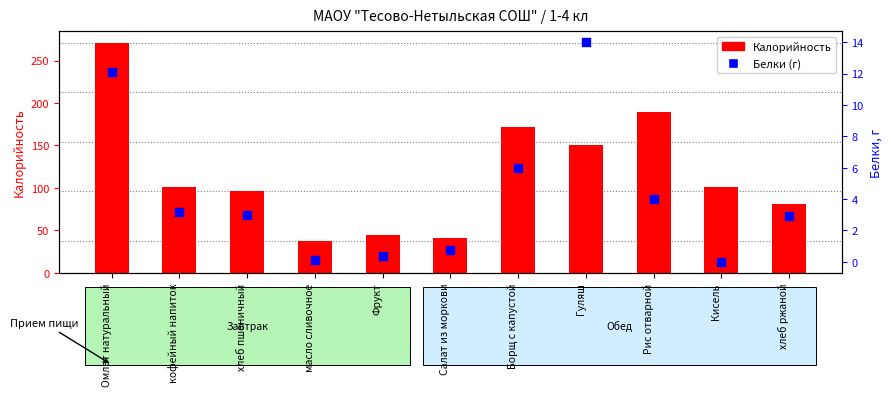

Is the value of Калорийность at Рис отварной greater than the value of Белки at Гуляш?

Yes